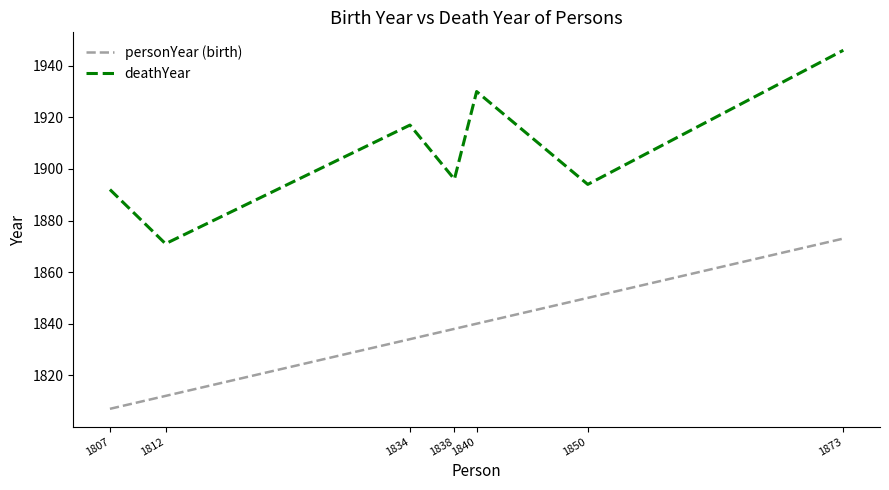

What are all the series names shown in the legend?

personYear (birth), deathYear